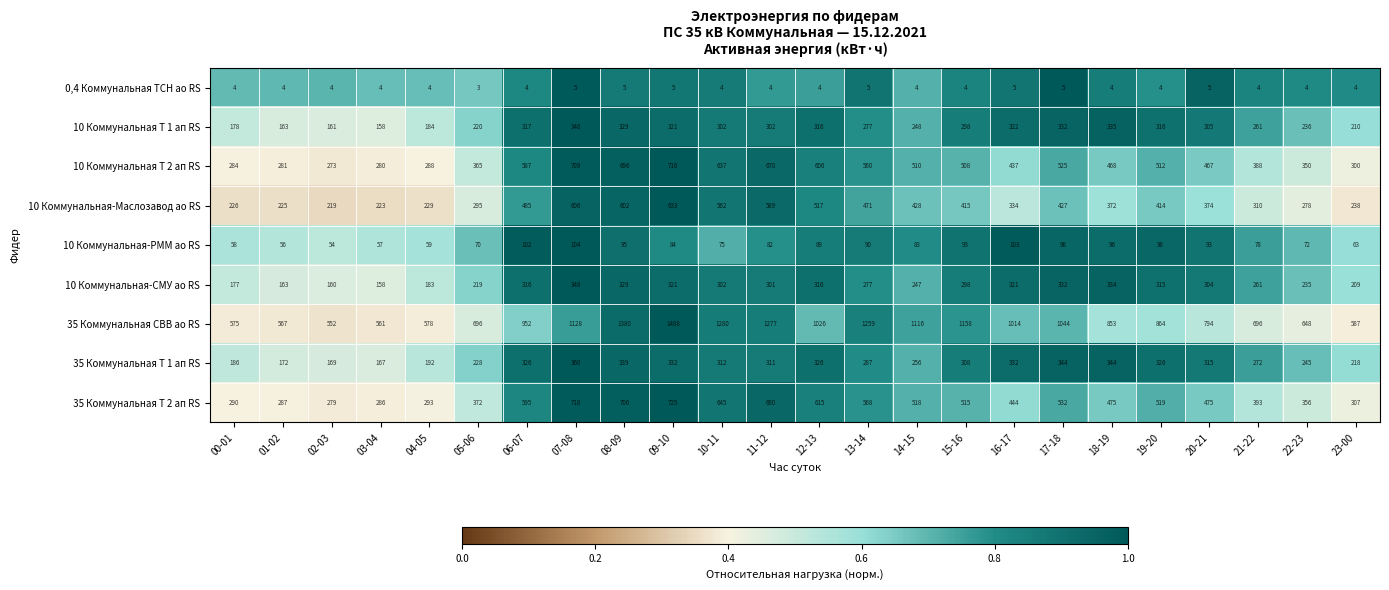

What is the difference between the highest and lowest values at 02-03?

548